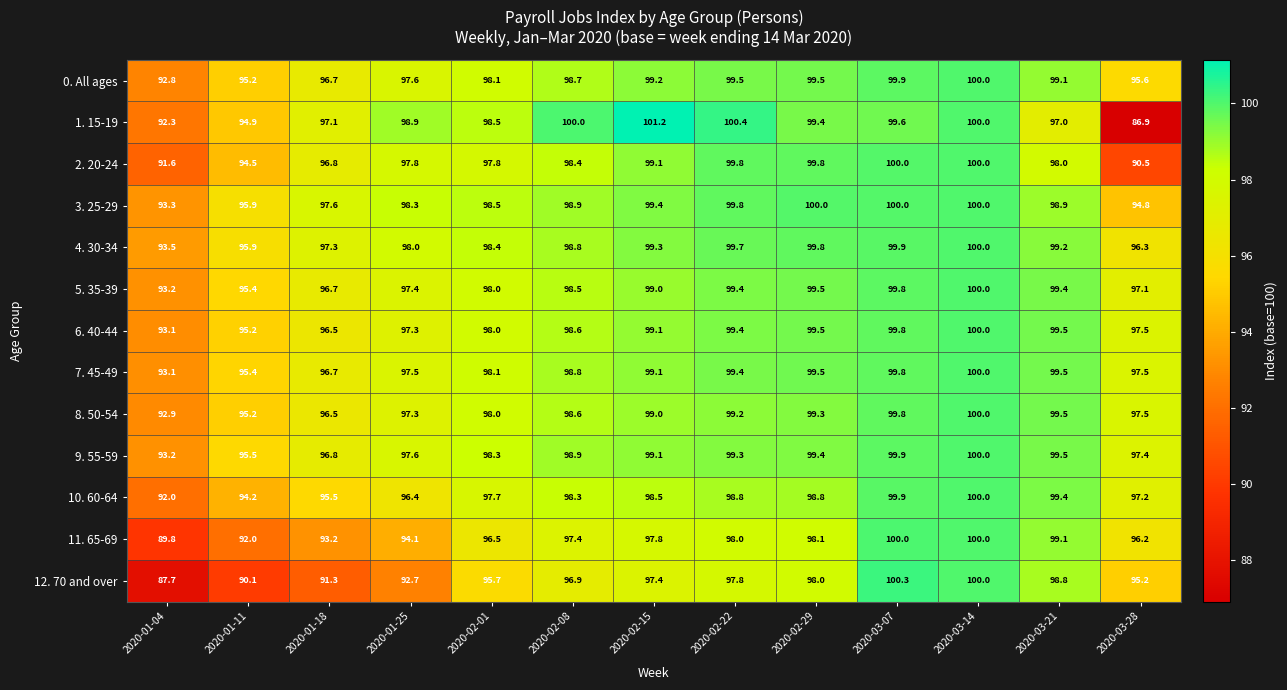

Which series has the widest spread of values?

1. 15-19